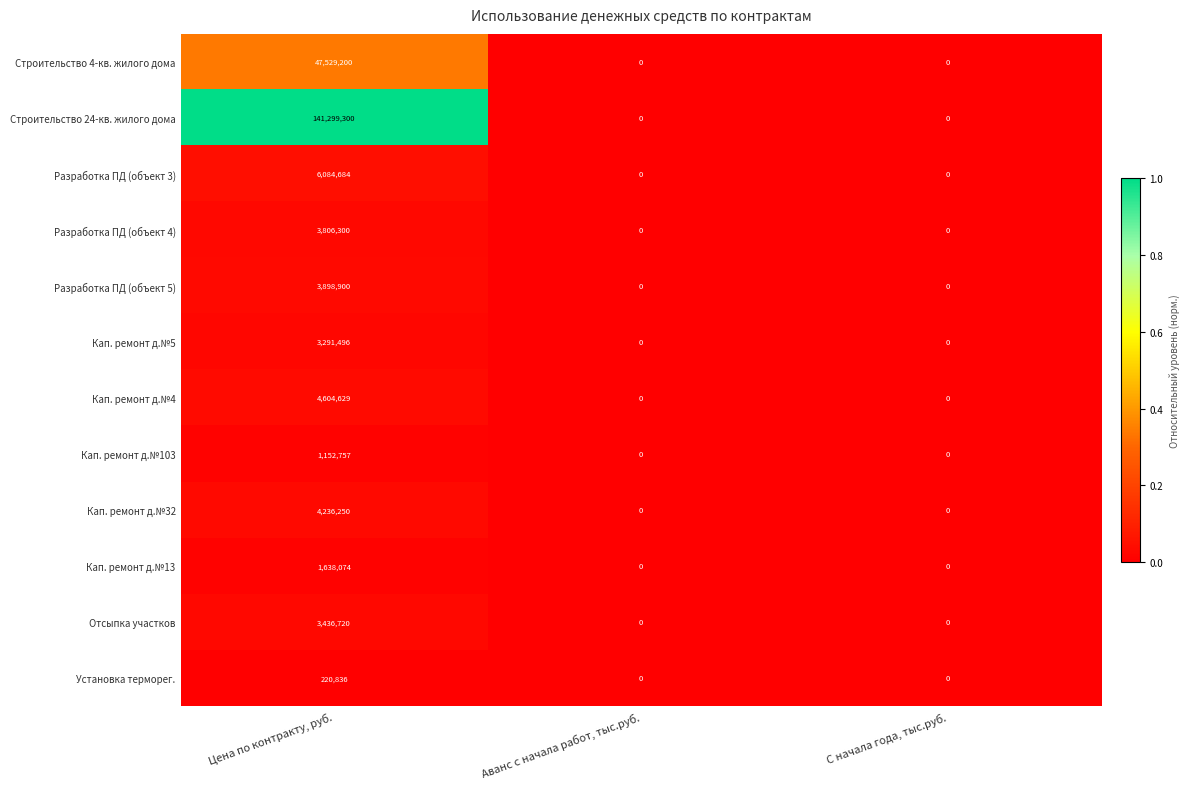

Which category has the highest value in the Строительство 24-кв. жилого дома series?

Цена по контракту, руб.